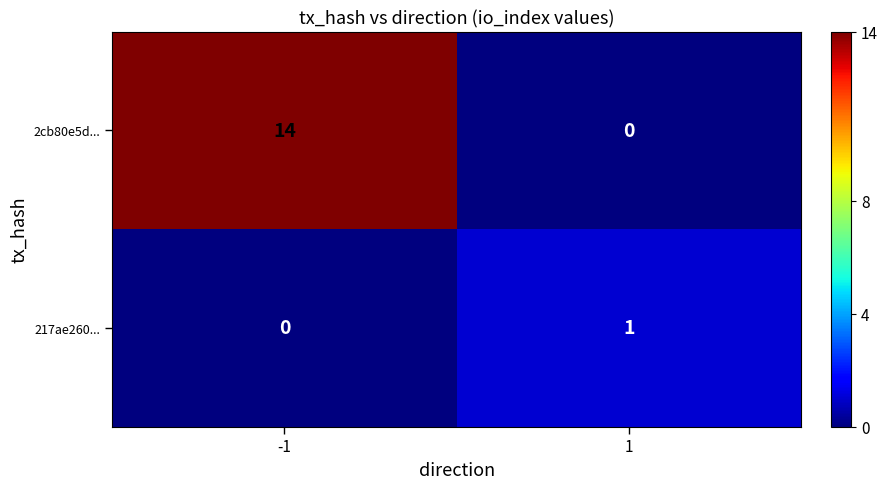

What is the difference between the maximum and minimum values in the 2cb80e5d... series?

14